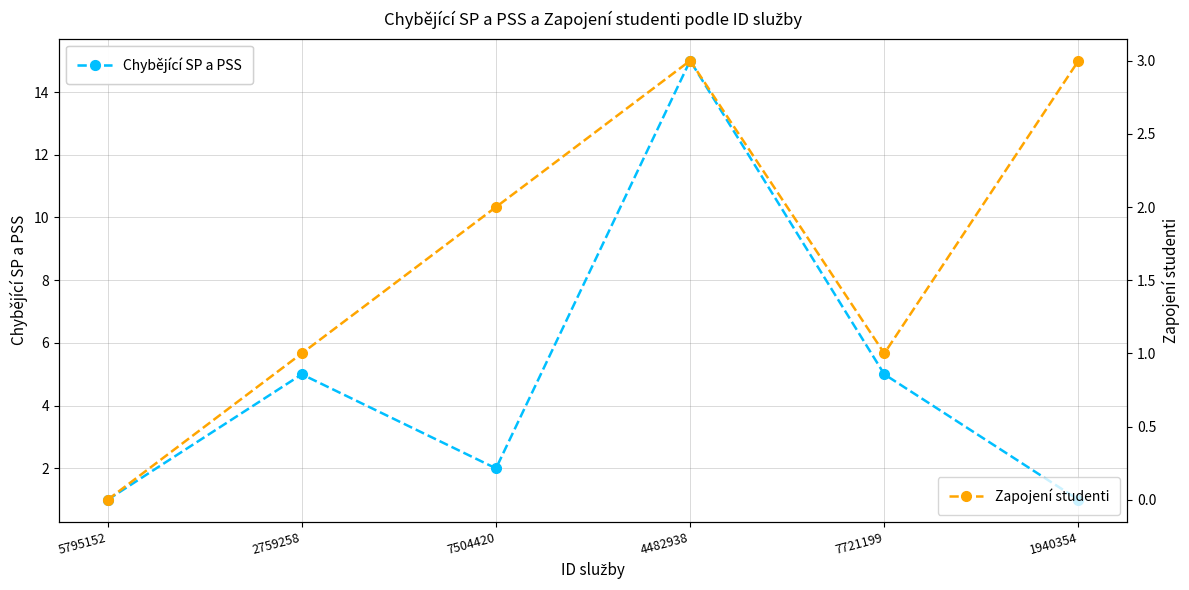

What is the greatest value displayed?

15